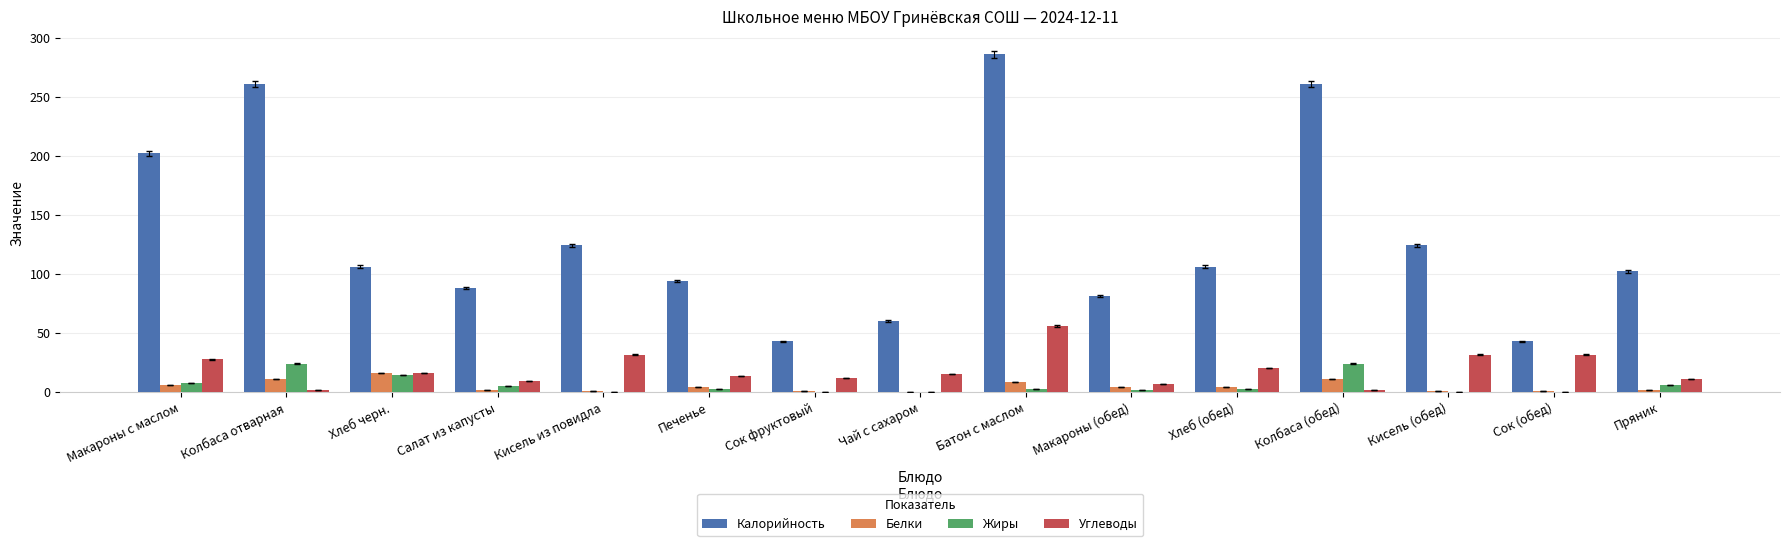

At which category does the chart reach its peak across all series?

Батон с маслом